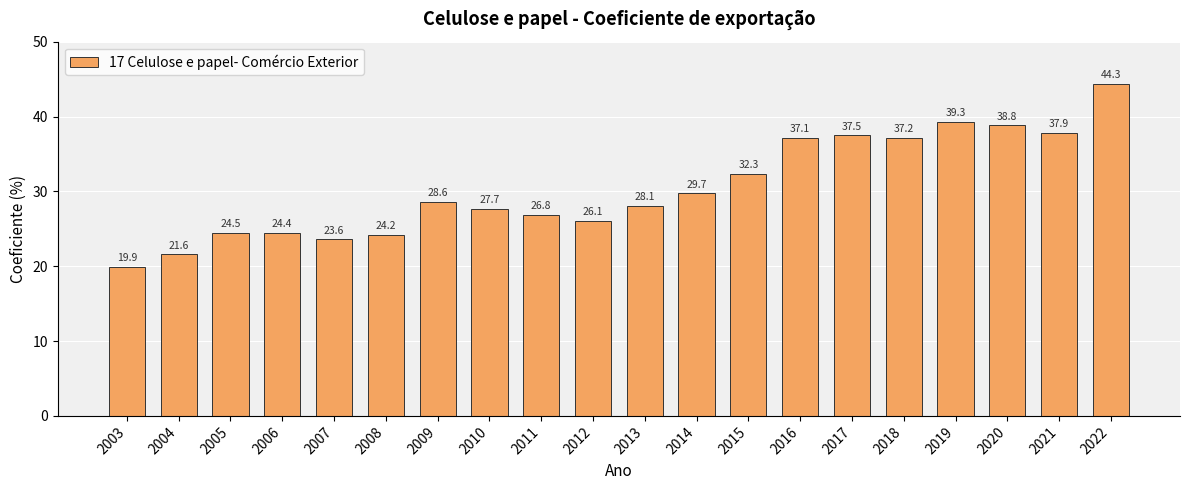

What is the value of the 9th bar from the left?

26.8